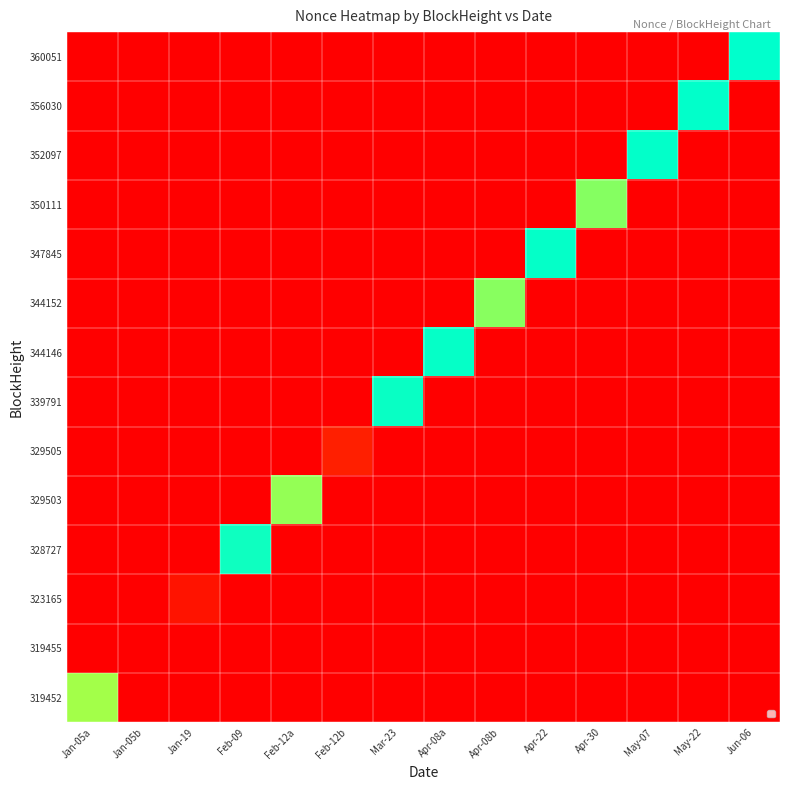

At which category is the sum across all series the highest?

Jun-06